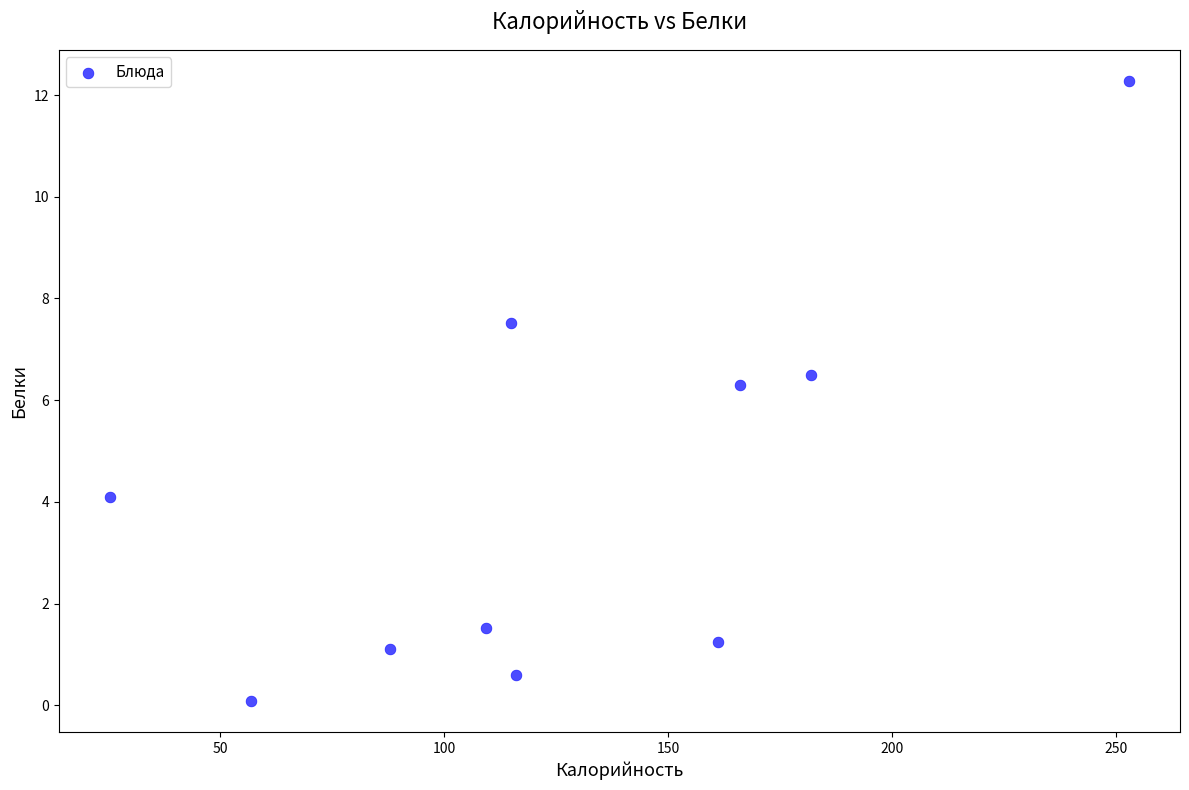

What is the average X value?

127.3